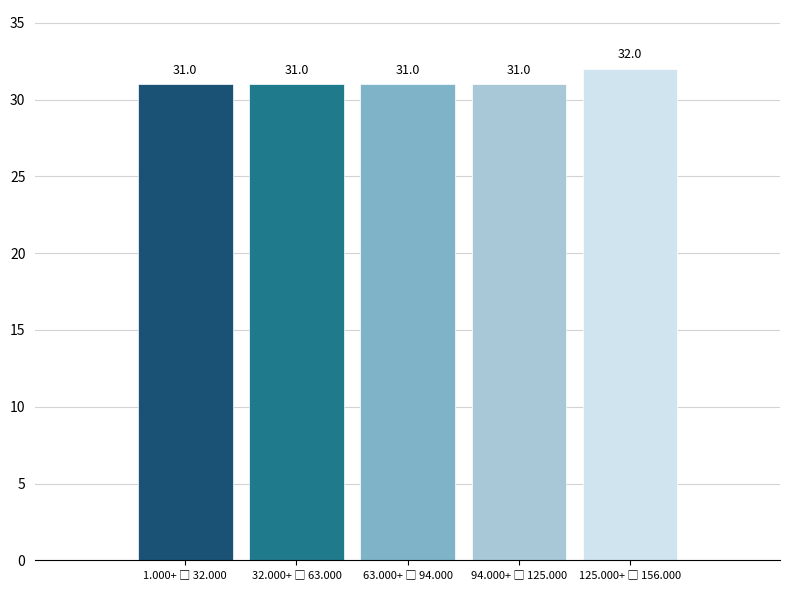

Reading right to left, transcribe all the data shown in this chart.

32	31	31	31	31